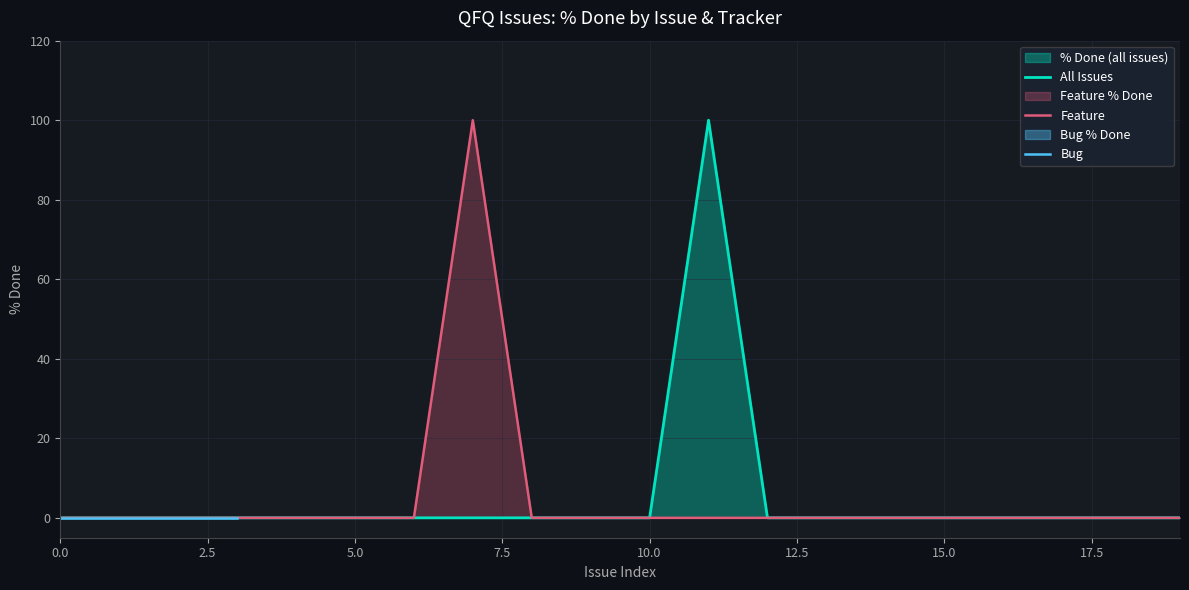

The Feature series shows 65 at 0.0. True or false?

False